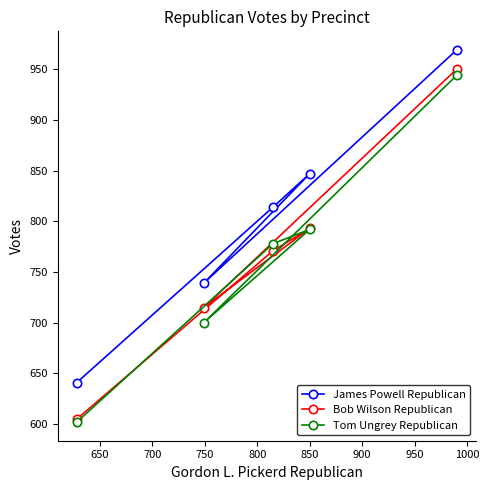

What is the difference between the maximum and minimum values in the Bob Wilson Republican series?

345